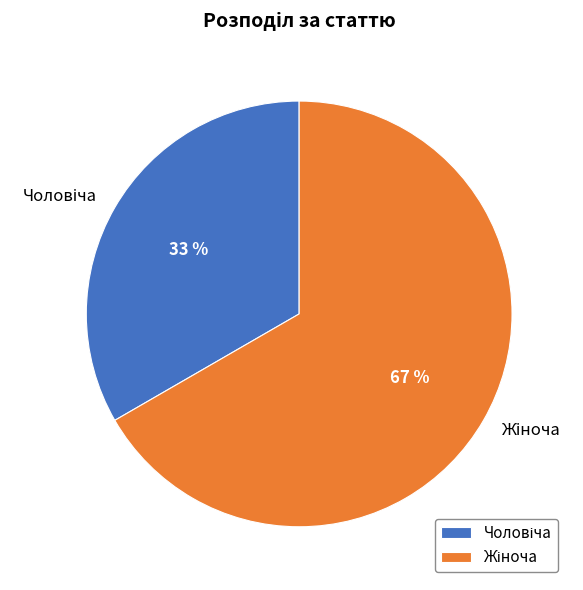

Does any single category account for the majority?

Yes